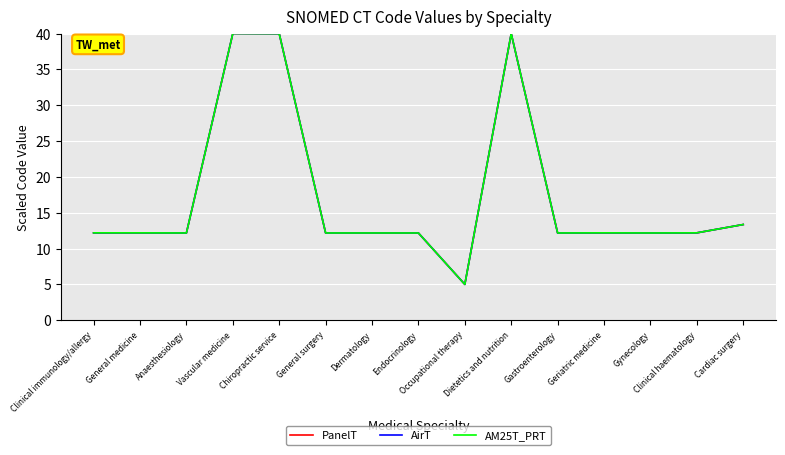

What is the sum of the AirT values at Vascular medicine and Endocrinology?

52.2